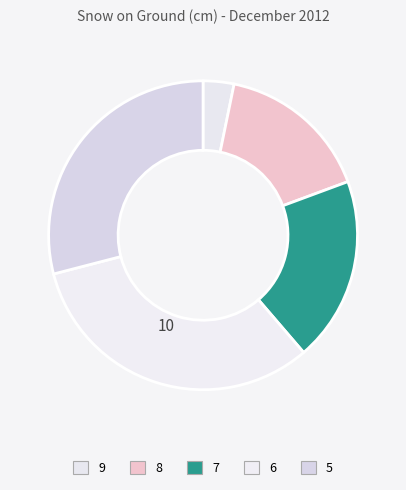

How many segments does this pie chart have?

5